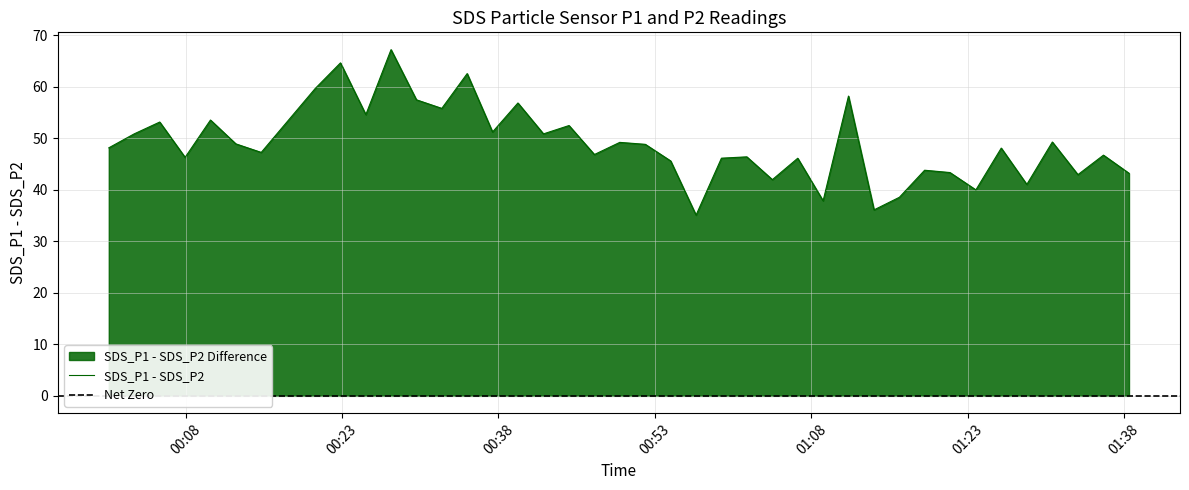

What is the highest value of the SDS_P1 - SDS_P2 series?

67.2